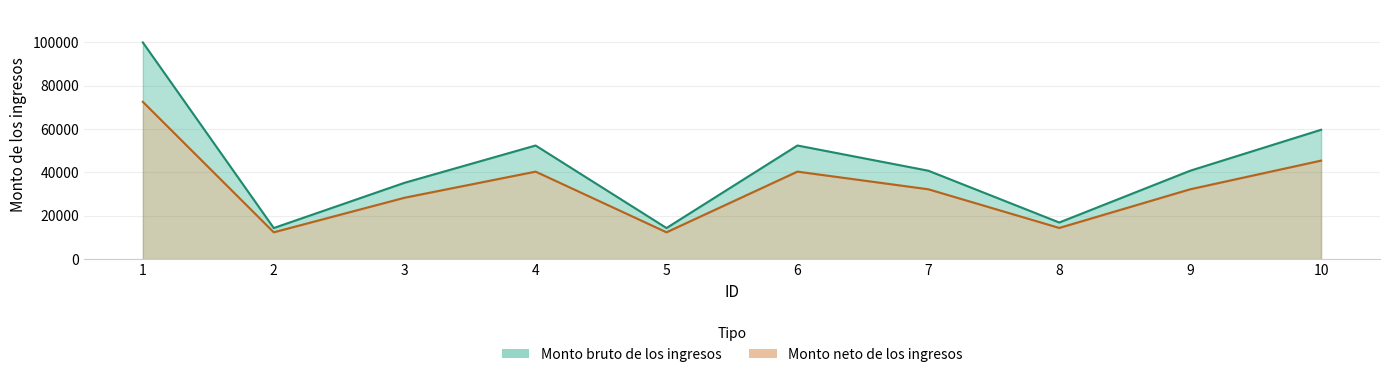

Rank the categories by Monto bruto de los ingresos value from lowest to highest.

2, 5, 8, 3, 7, 9, 4, 6, 10, 1